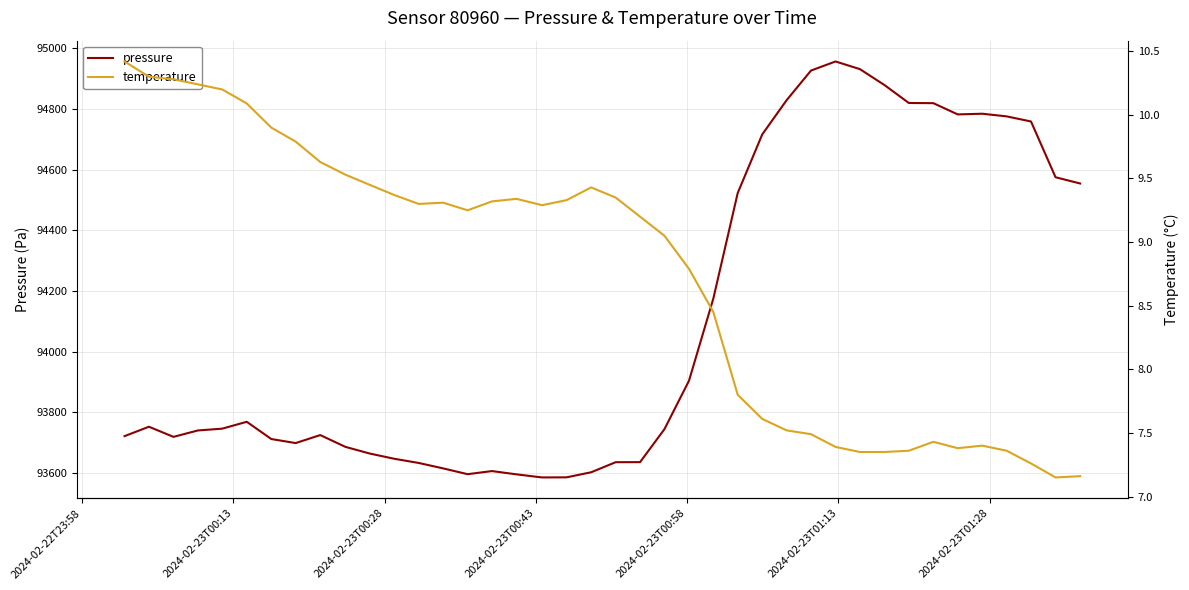

True or false: pressure and temperature intersect in this chart.

False